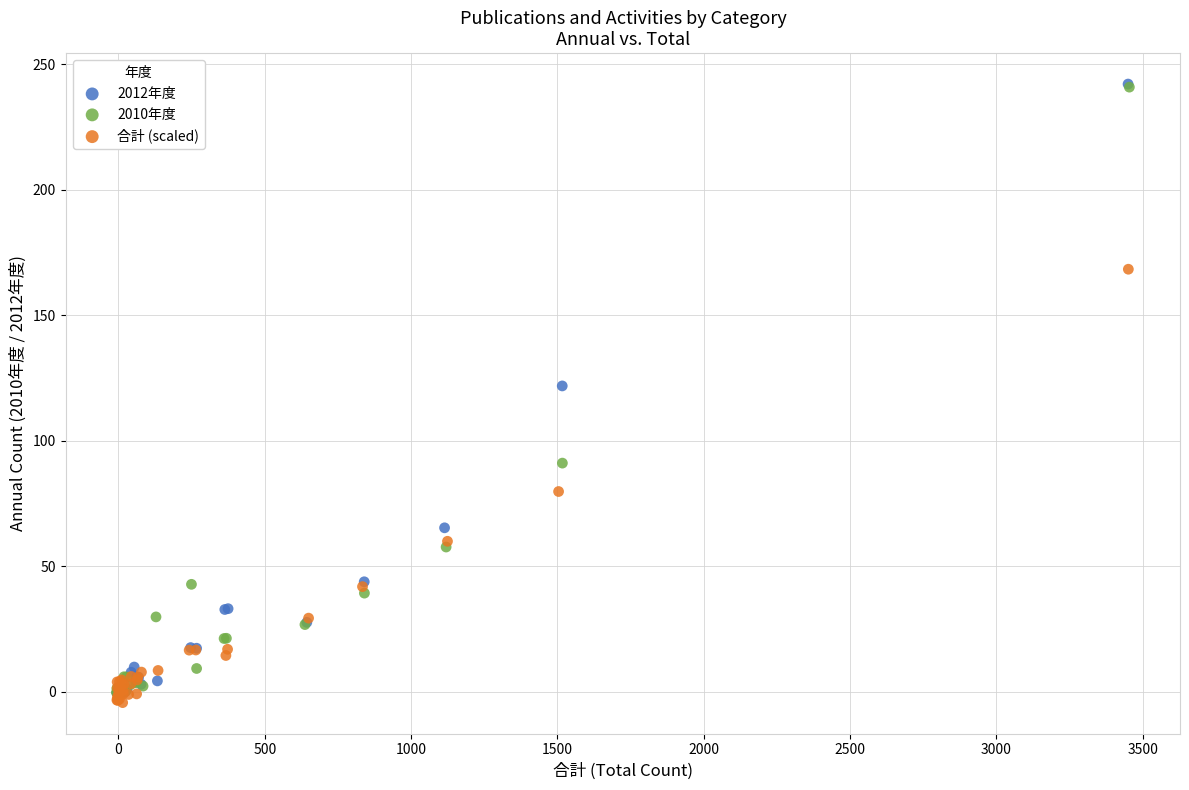

Which series contains the lowest Y value?

合計 (scaled)